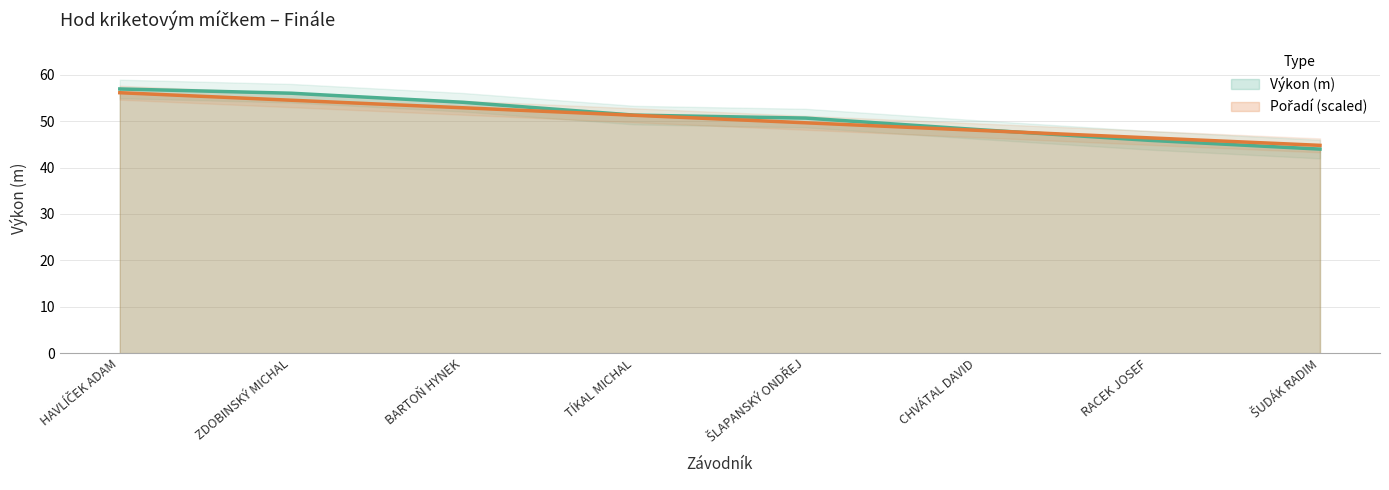

Reading left to right, transcribe all the data shown in this chart.

Pořadí: HAVLÍČEK ADAM=56.1	ZDOBINSKÝ MICHAL=54.5	BARTOŇ HYNEK=52.9	TÍKAL MICHAL=51.3	ŠLAPANSKÝ ONDŘEJ=49.7	CHVÁTAL DAVID=48.0	RACEK JOSEF=46.4	ŠUDÁK RADIM=44.8
Výkon: HAVLÍČEK ADAM=57.0	ZDOBINSKÝ MICHAL=56.0	BARTOŇ HYNEK=54.1	TÍKAL MICHAL=51.3	ŠLAPANSKÝ ONDŘEJ=50.7	CHVÁTAL DAVID=48.2	RACEK JOSEF=45.9	ŠUDÁK RADIM=44.0